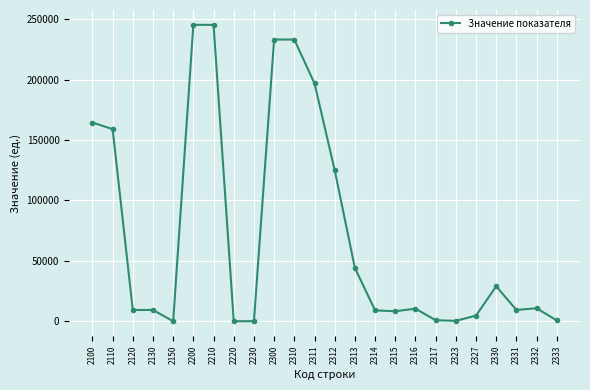

What is the greatest value displayed?

245403